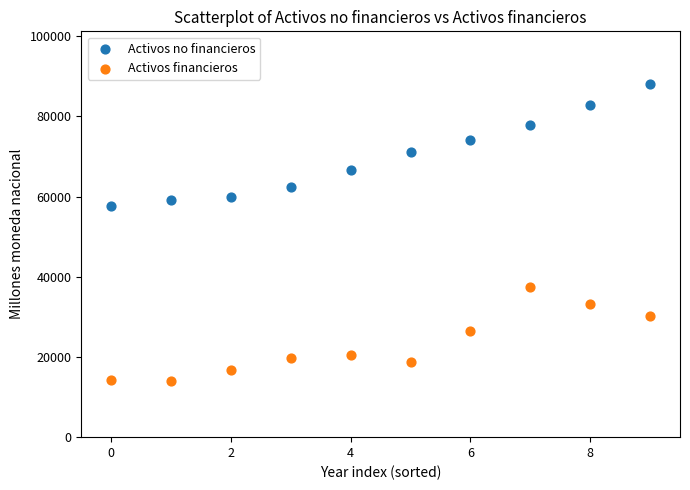

Which series contains the highest Y value?

Activos no financieros